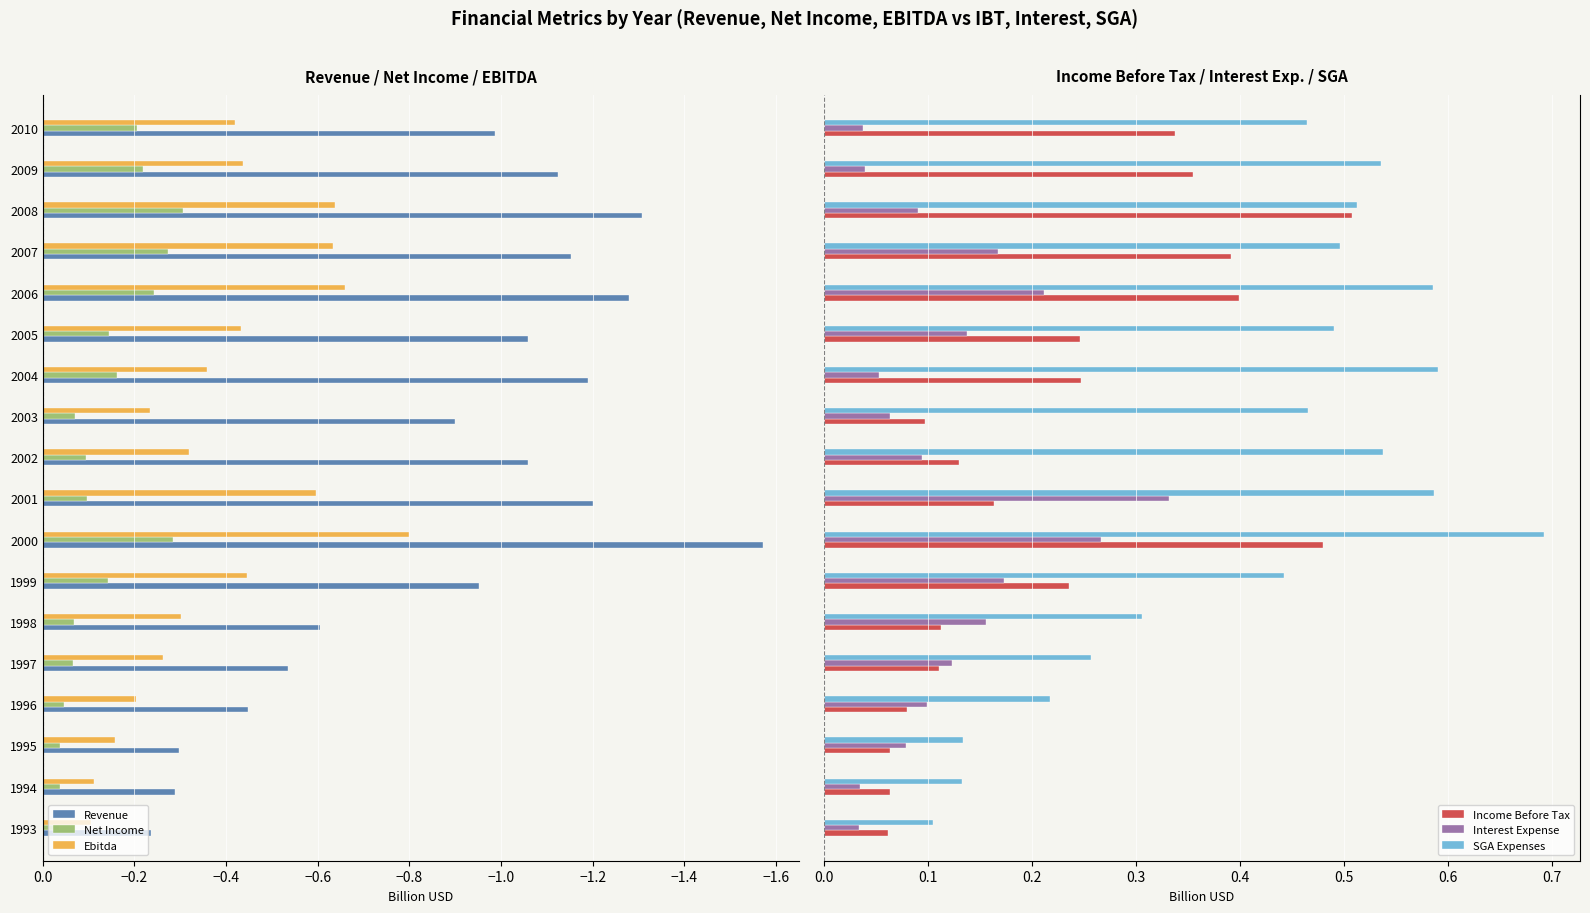

Count the SGA Expenses values in the range 0 to 1.

18